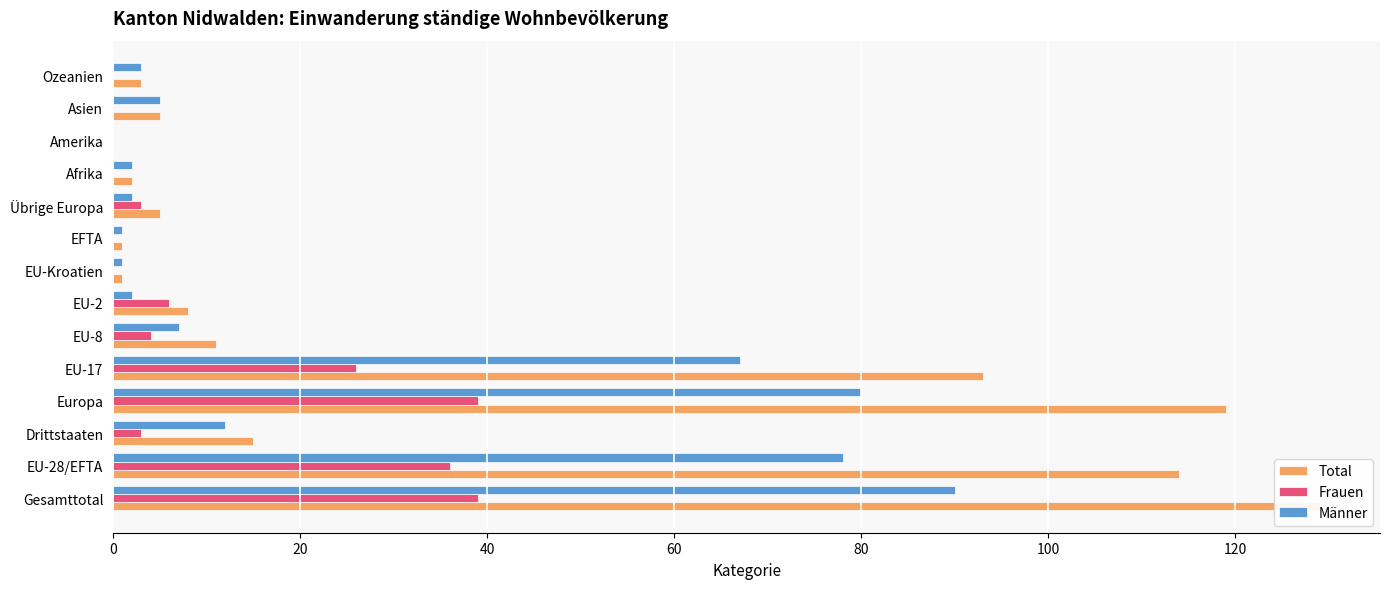

The Männer series shows 1 at EU-2. True or false?

False